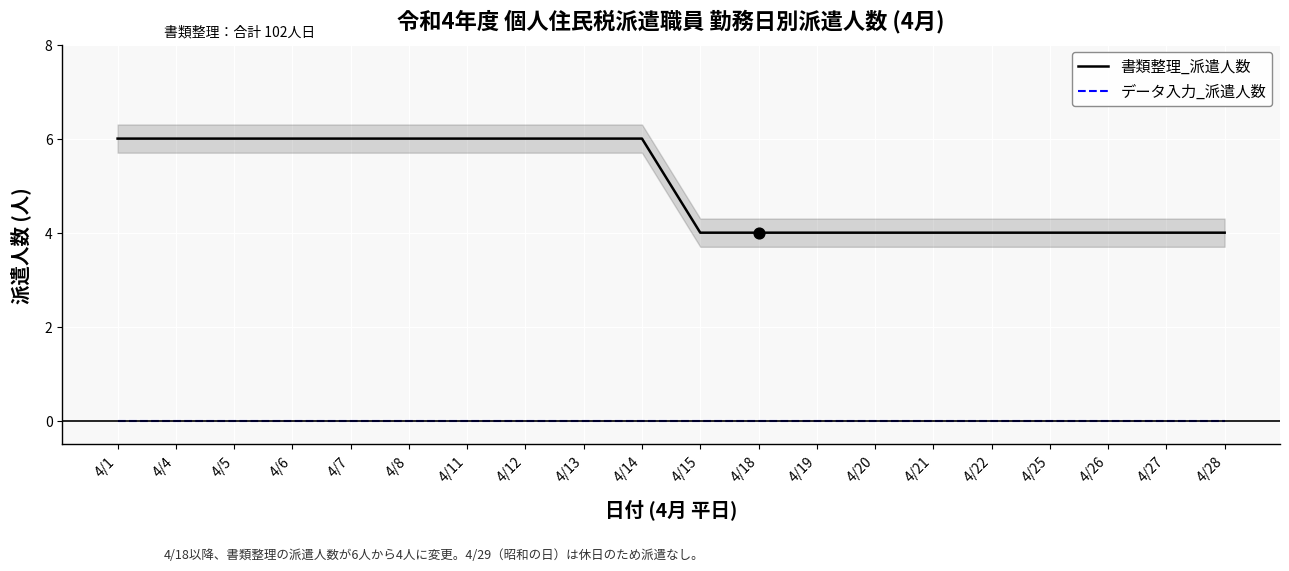

At how many categories does at least one series exceed 1?

20